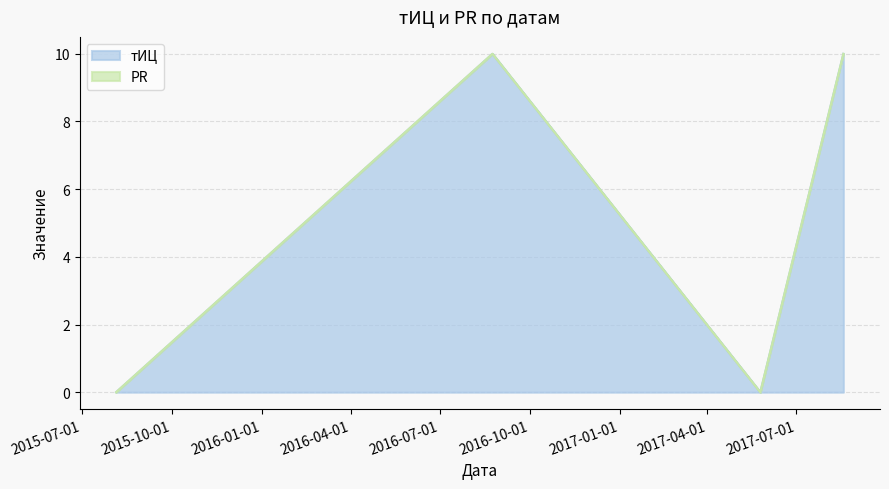

Which has a higher value, 2017-08-18 or 2017-05-25?

2017-08-18